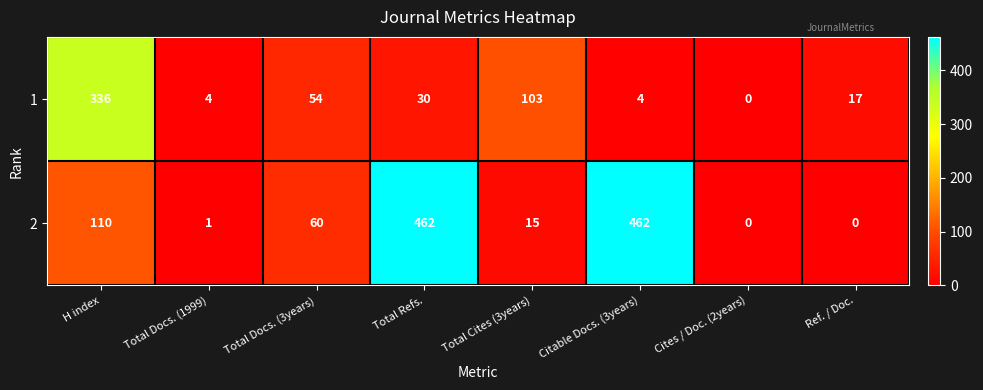

How many series are shown in this chart?

2